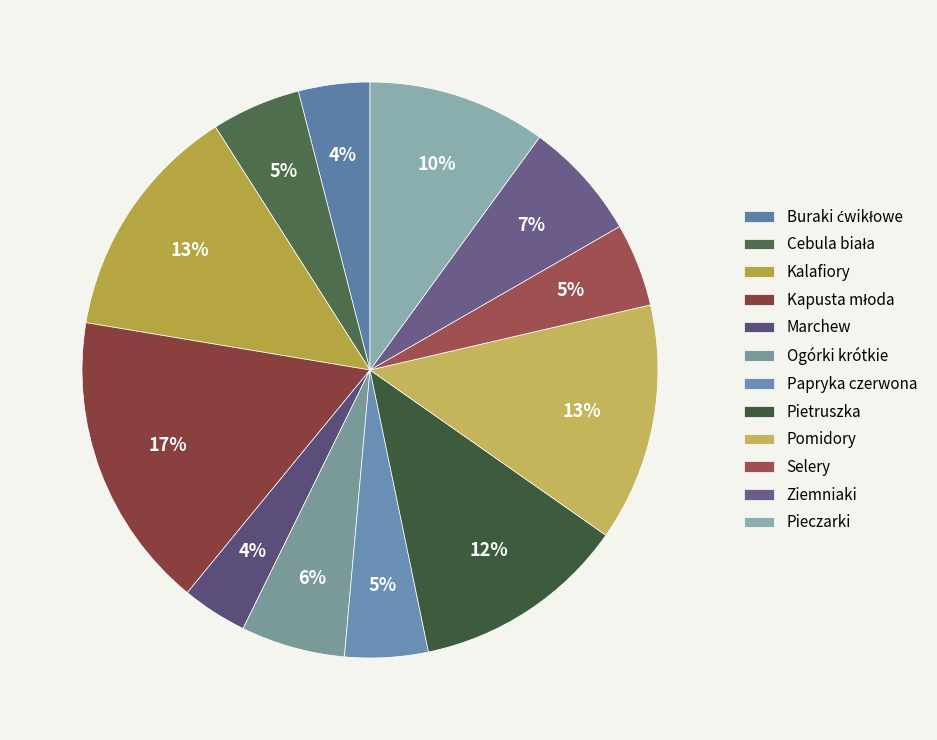

How many segments does this pie chart have?

12